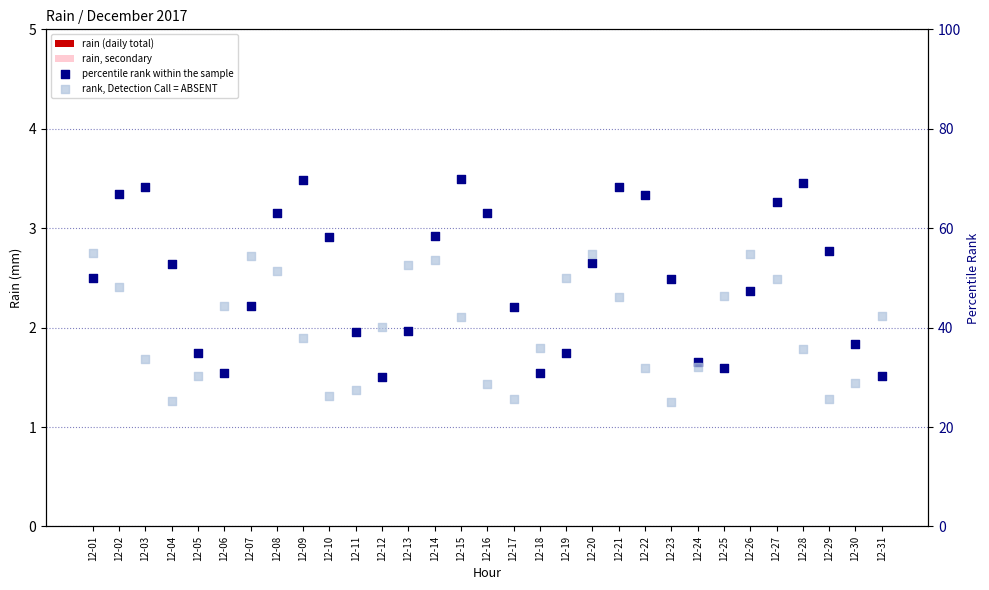

Which series reaches the minimum Y coordinate?

rain (daily total)